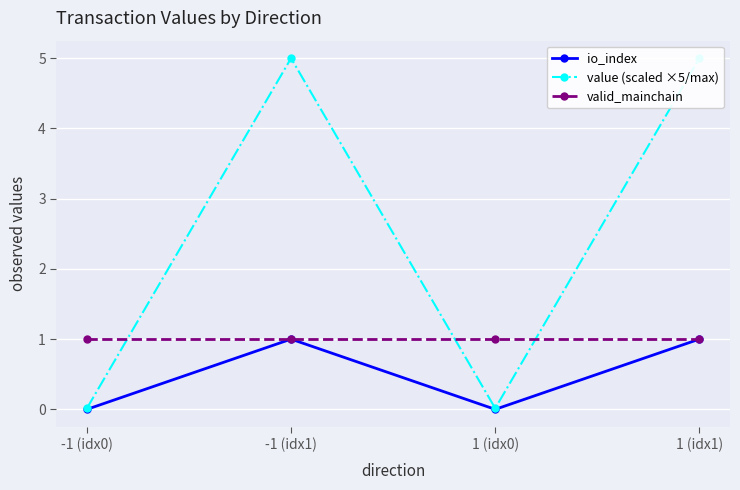

At how many categories does at least one series exceed 0?

4